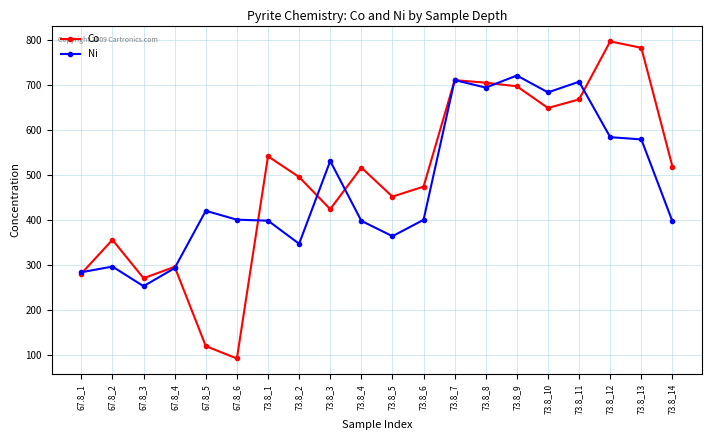

What is the average value of the Co series?

493.1